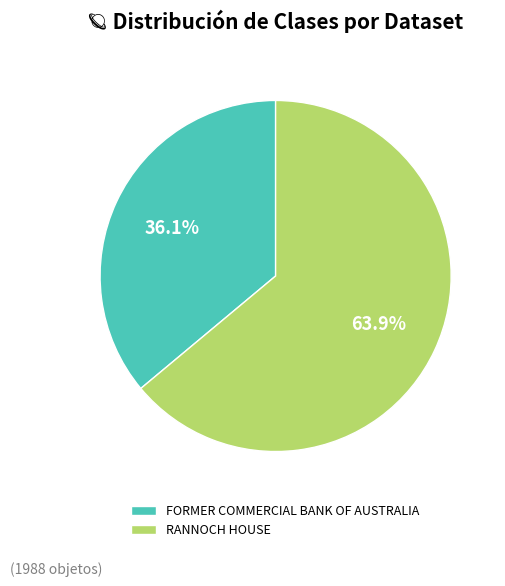

Rank the categories by value from lowest to highest.

FORMER COMMERCIAL BANK OF AUSTRALIA, RANNOCH HOUSE